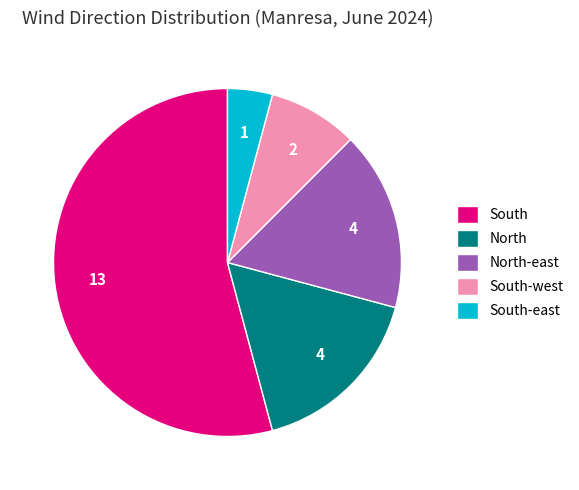

Which category has the biggest portion of the pie?

South